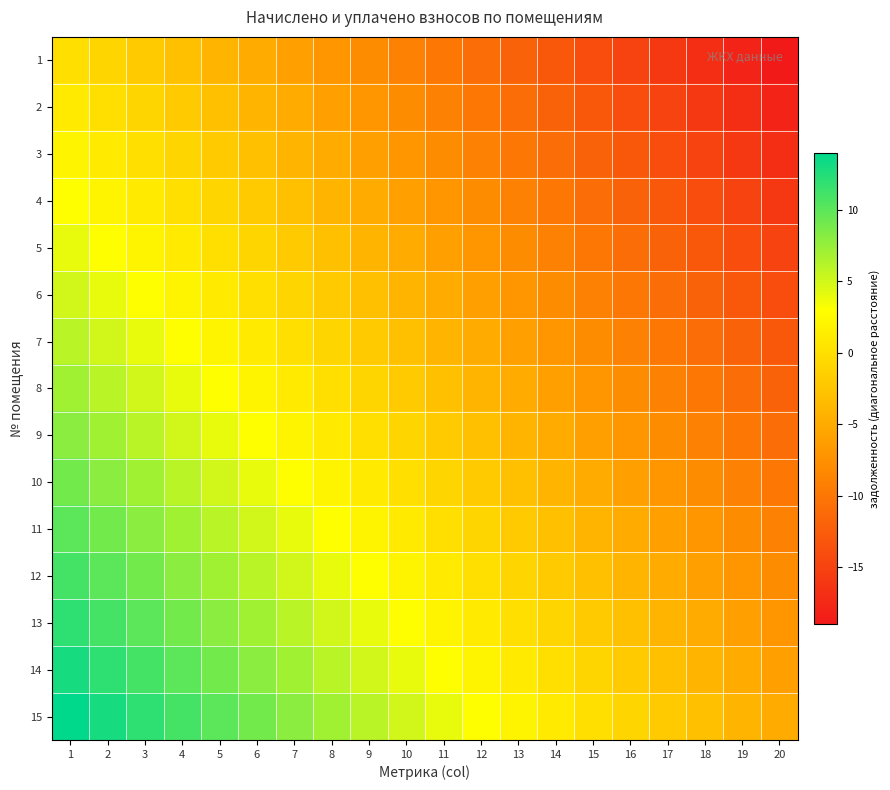

How many data points does each series have?

20